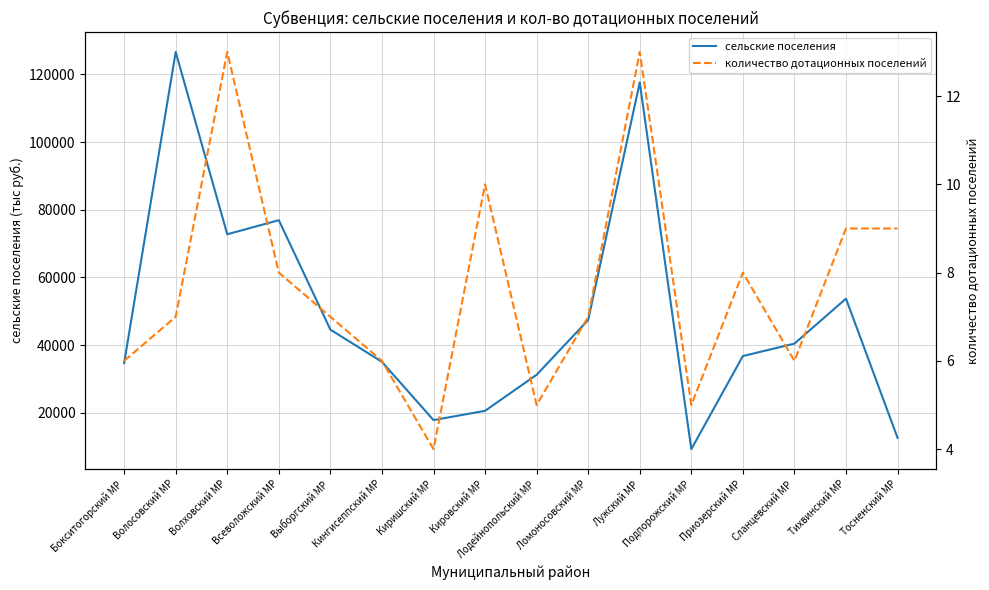

At Подпорожский МР, list the series in order from smallest to largest.

количество дотационных поселений, сельские поселения